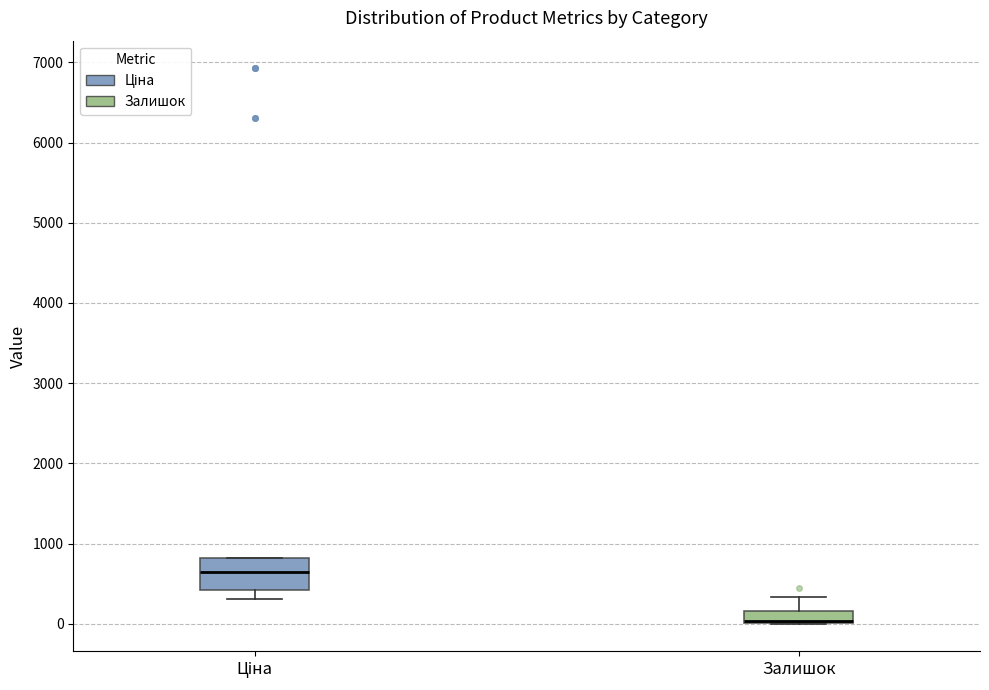

Which box is the tallest, from its lower edge to its upper edge?

Ціна